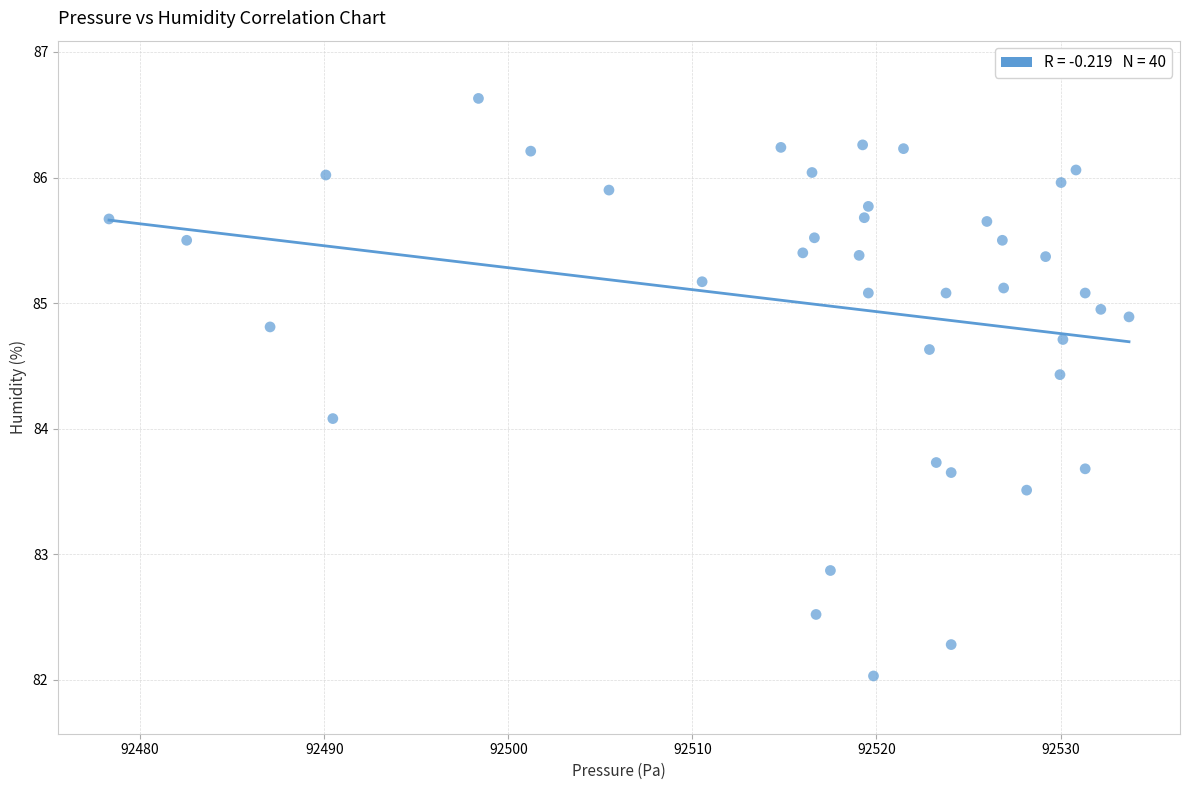

What Y value in the scatter plot is closest to 84?

84.1